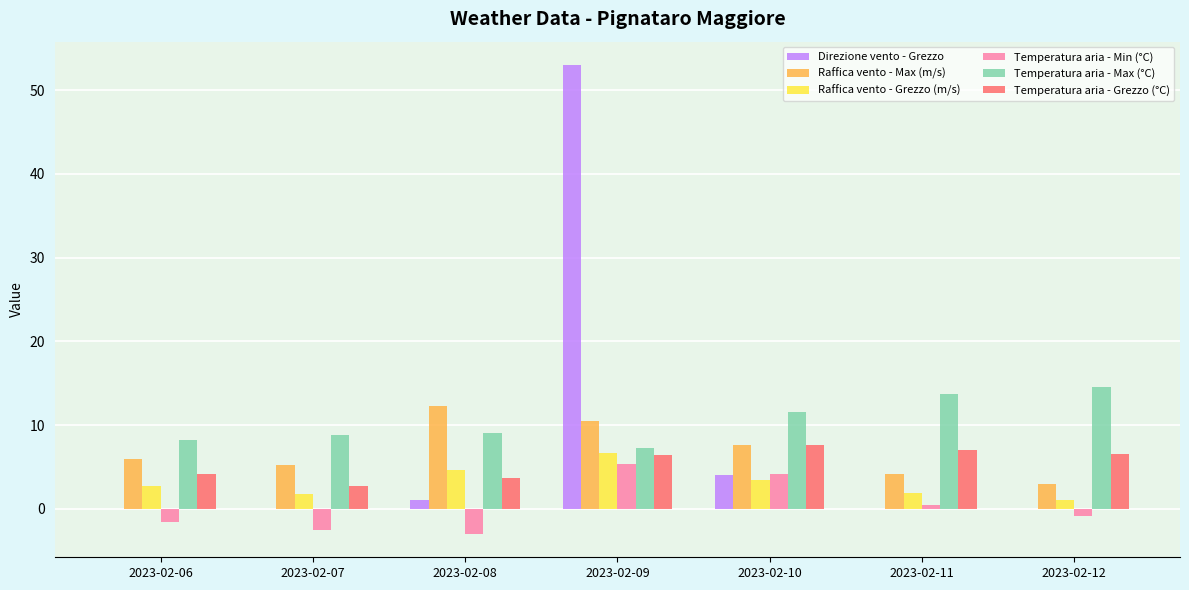

What is the total value across all series at 2023-02-09?

89.2